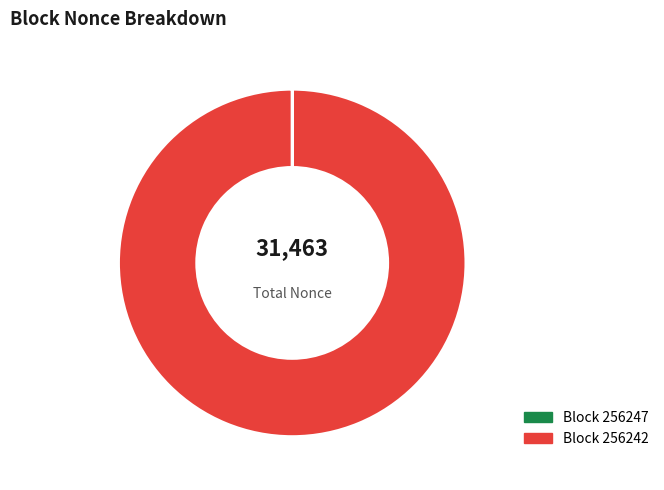

Is there a majority slice in this chart?

Yes